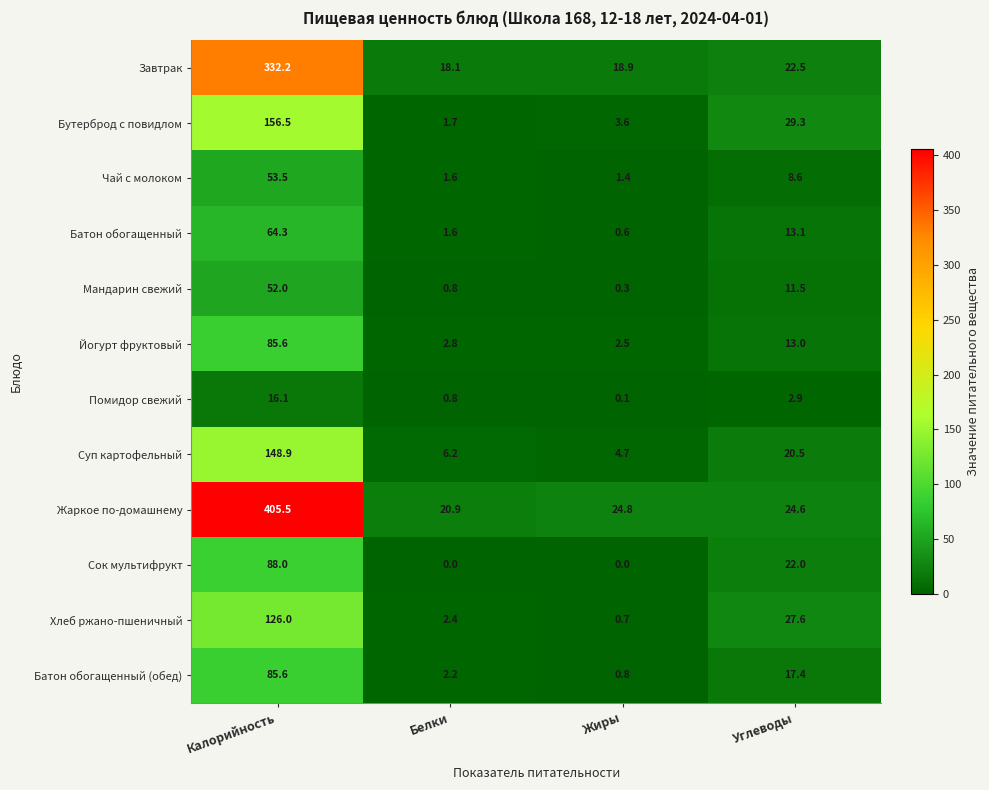

Rank the series at Углеводы from highest to lowest value.

Бутерброд с повидлом, Хлеб ржано-пшеничный, Жаркое по-домашнему, Завтрак, Сок мультифрукт, Суп картофельный, Батон обогащенный (обед), Батон обогащенный, Йогурт фруктовый, Мандарин свежий, Чай с молоком, Помидор свежий